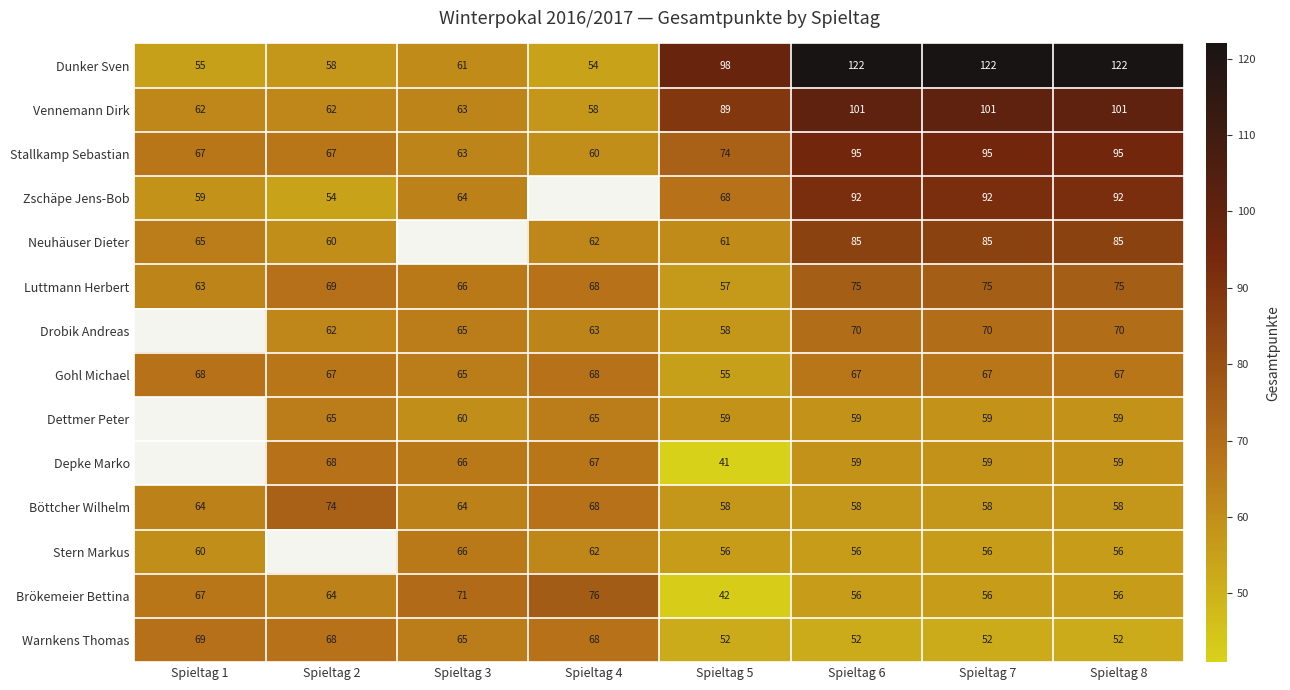

Where is Stallkamp Sebastian nearest to the value 77?

Spieltag 5